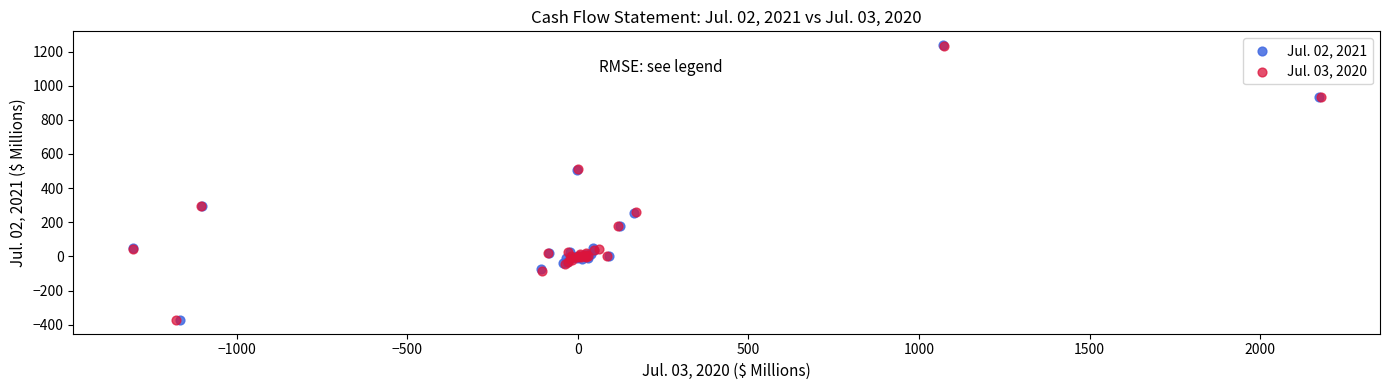

What are all the series names shown in the legend?

Jul. 02, 2021, Jul. 03, 2020